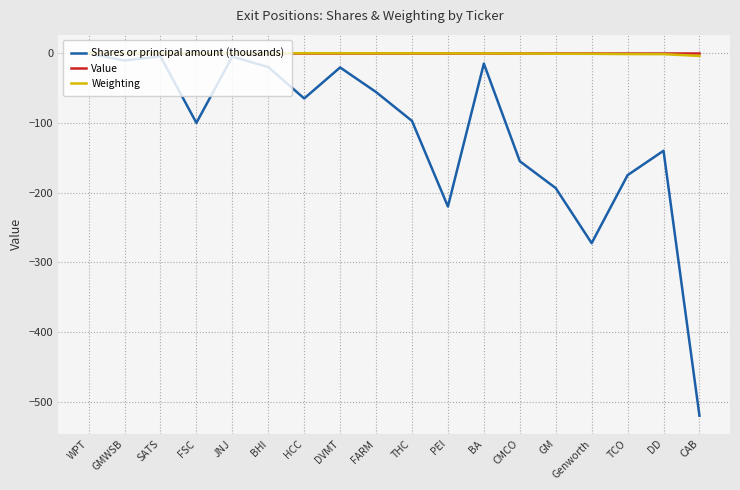

Is the value of Shares or principal amount (thousands) at FARM greater than the value of Value at GM?

No